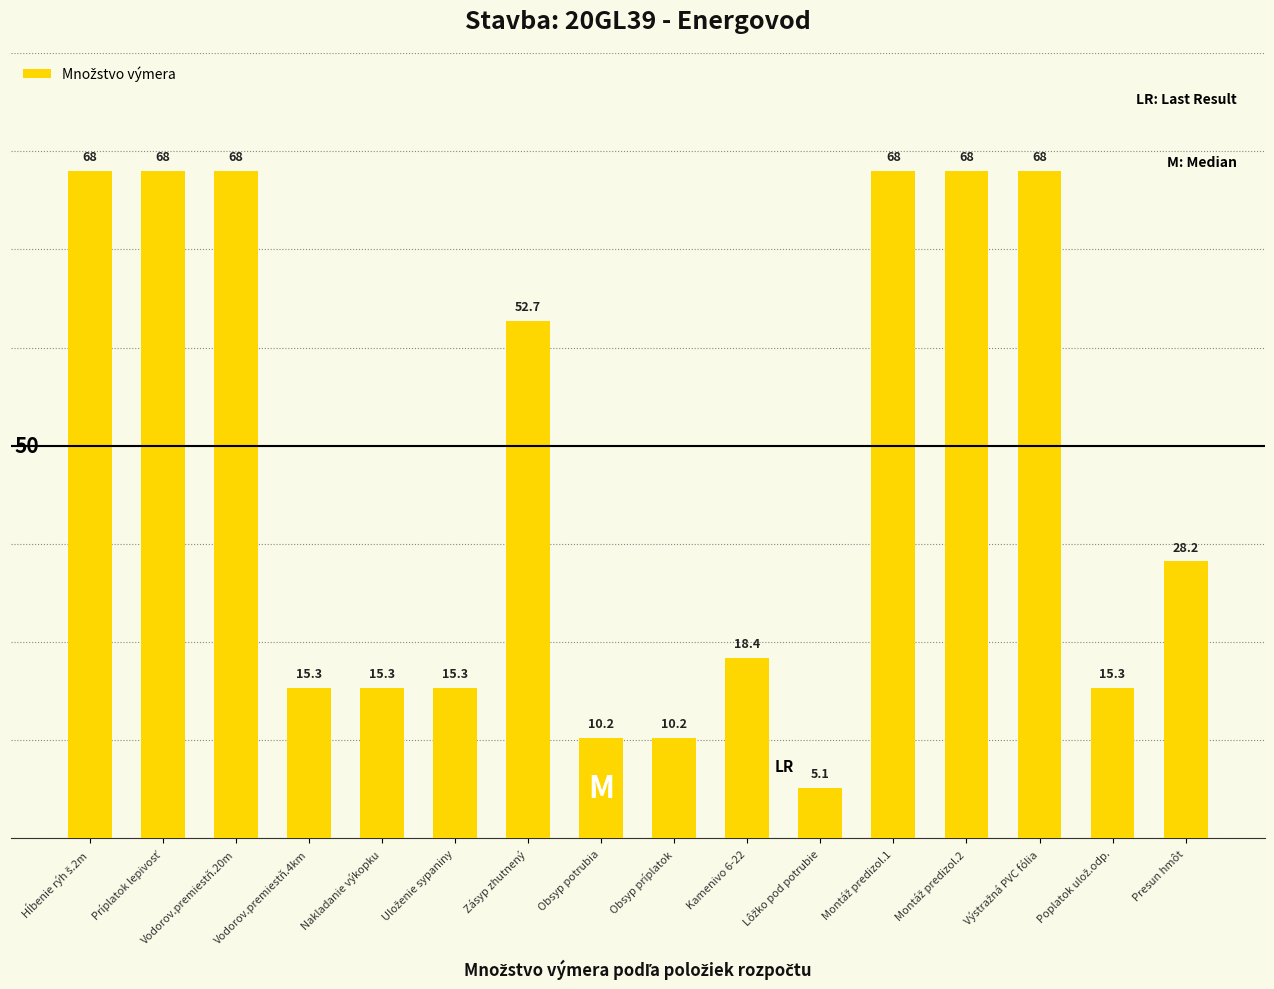

Approximately how many times larger is the value at Vodorov.premiestň.4km compared to Kamenivo 6-22?

0.8